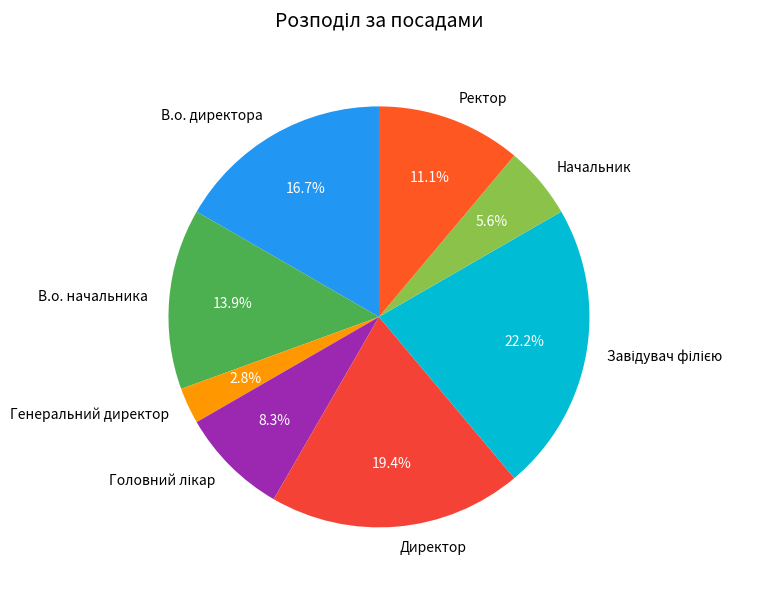

Which has a higher value, Начальник or В.о. директора?

В.о. директора